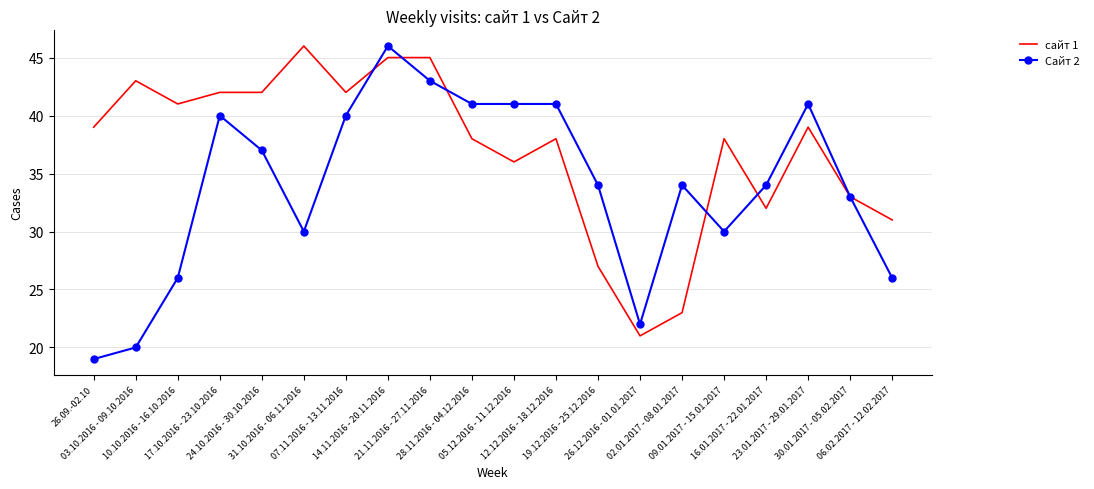

Which series has the largest range (max minus min)?

Сайт 2